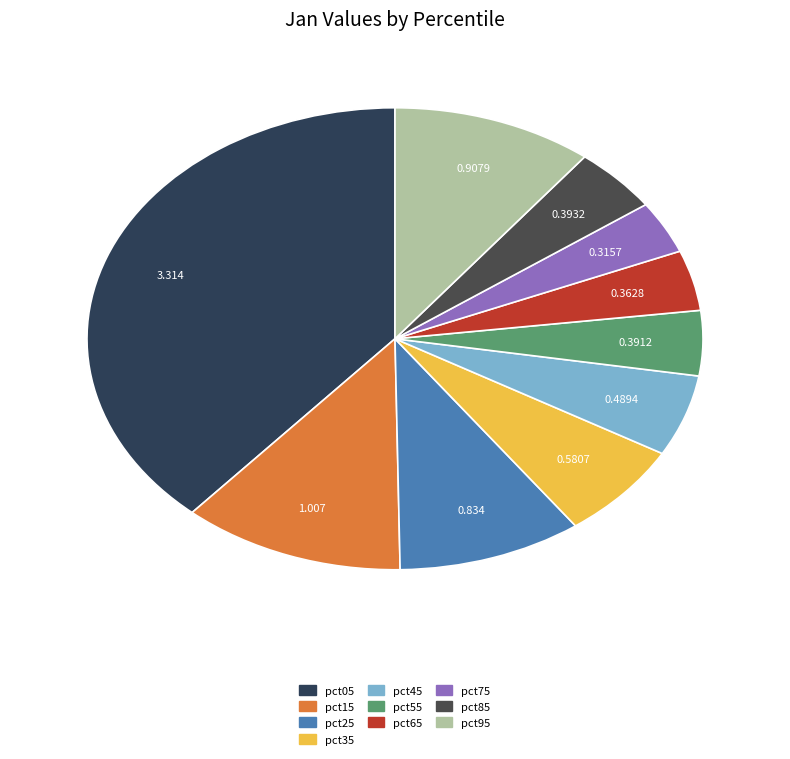

How many segments does this pie chart have?

10